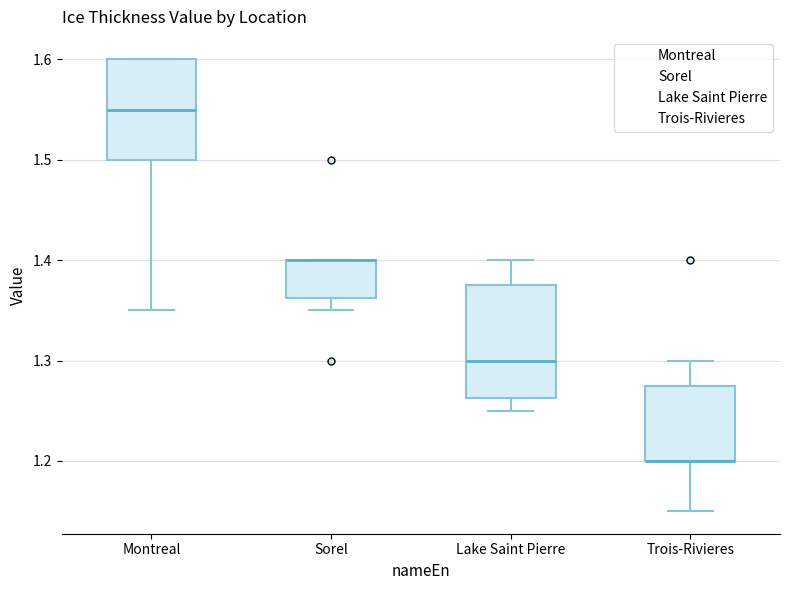

Comparing the boxes themselves (not the whiskers), which one is the tallest?

Lake Saint Pierre